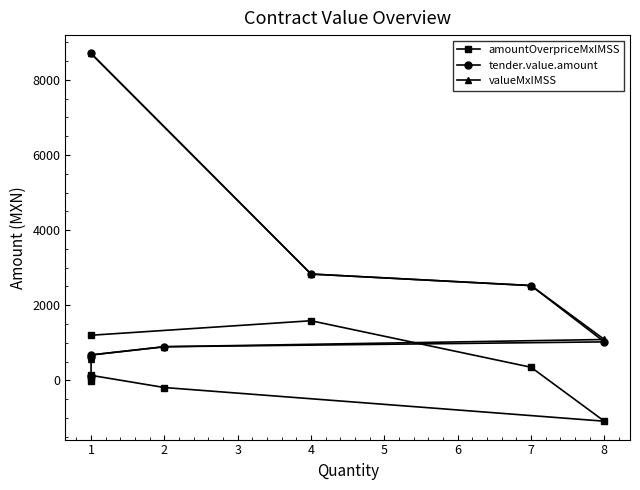

What is the maximum value for valueMxIMSS?

8704.6